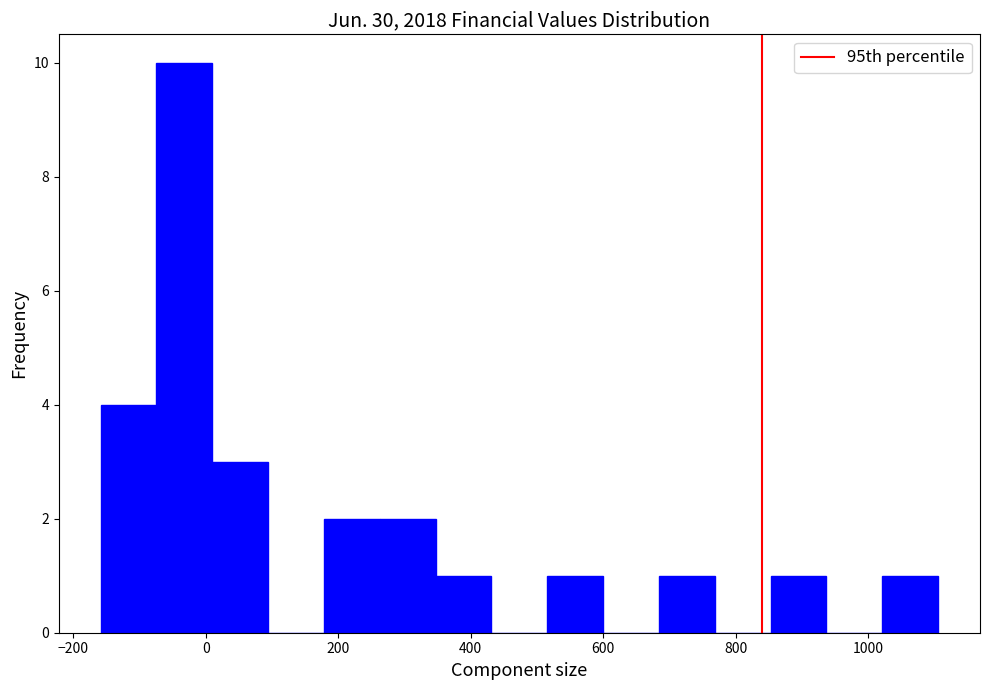

Reading left to right, transcribe this chart: for each bar, give the range it covers on the x-axis and its height. Neither the bar edges nor the heights are printed on the chart, so give them approximately, as read against the axes.

-160 to -80: 4
-80 to 0: 10
0 to 100: 3
100 to 180: 0
180 to 260: 2
260 to 340: 2
340 to 440: 1
440 to 520: 0
520 to 600: 1
600 to 680: 0
680 to 760: 1
760 to 860: 0
860 to 940: 1
940 to 1020: 0
1020 to 1100: 1